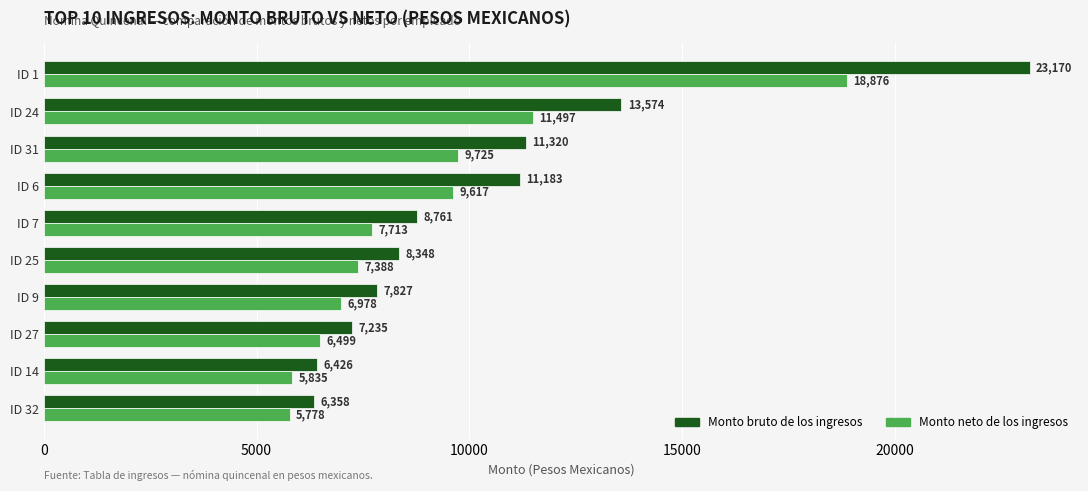

What is the greatest value displayed?

23169.5